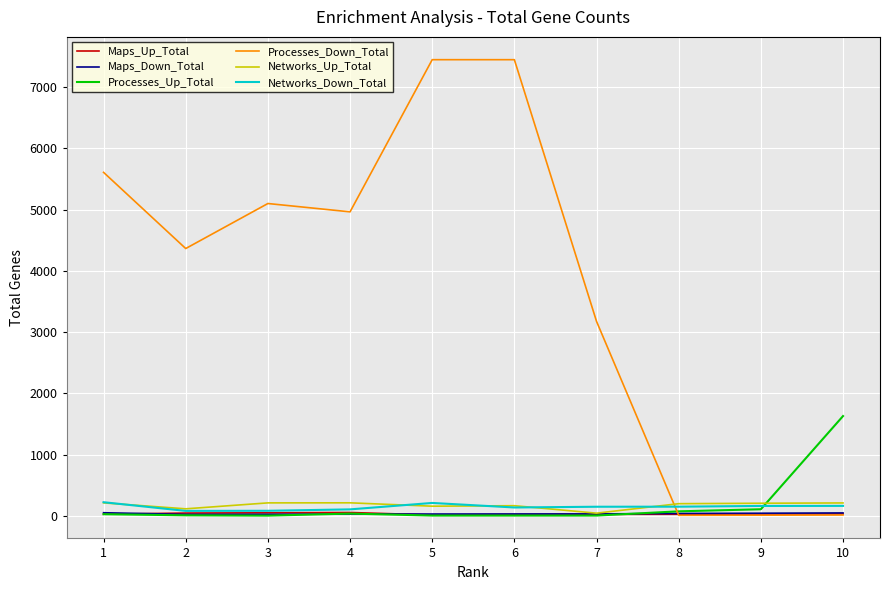

Is the value of Networks_Down_Total at 1 greater than the value of Networks_Up_Total at 7?

Yes